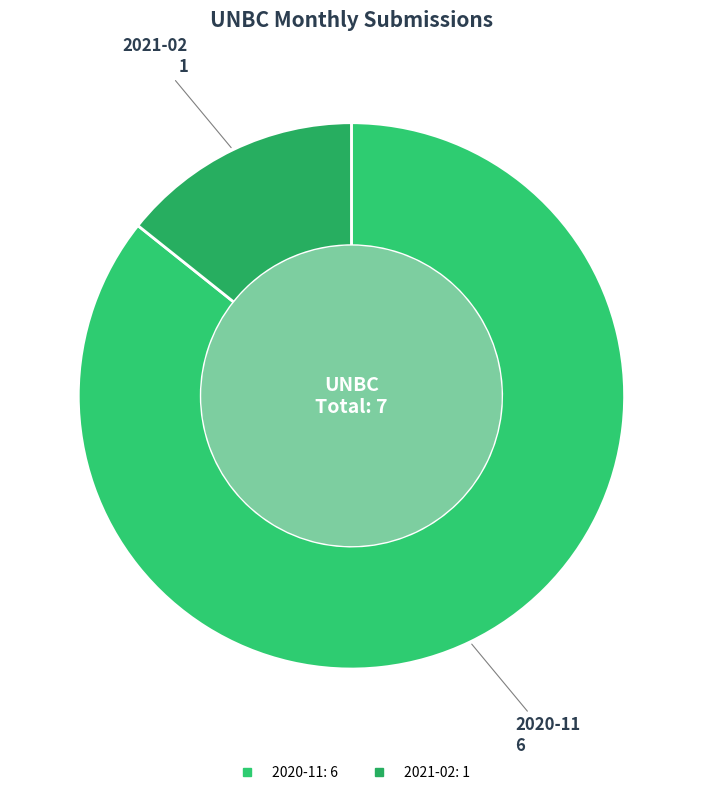

Is 2021-02 the majority of the pie?

No